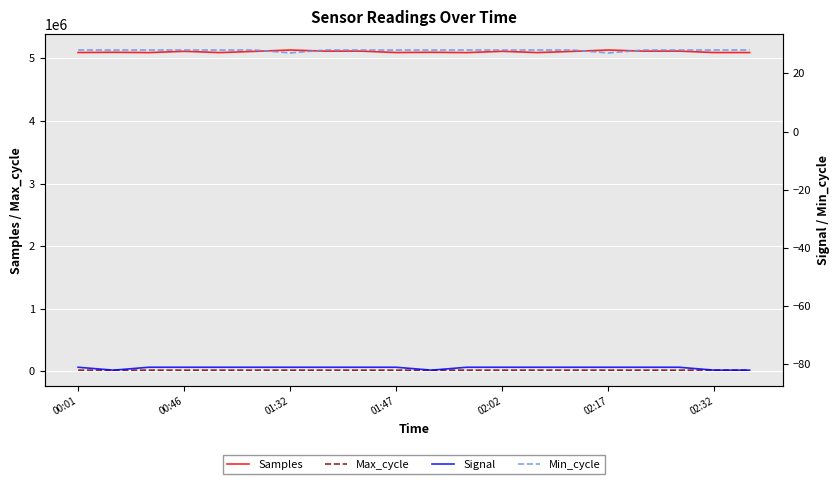

Which series has the widest spread of values?

Samples